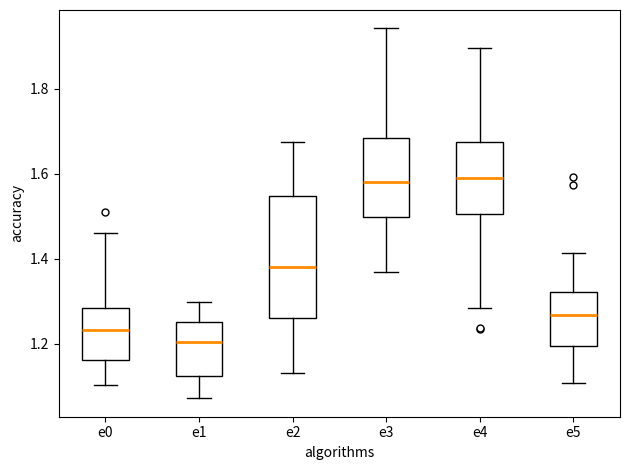

Which box is the tallest, from its lower edge to its upper edge?

e2